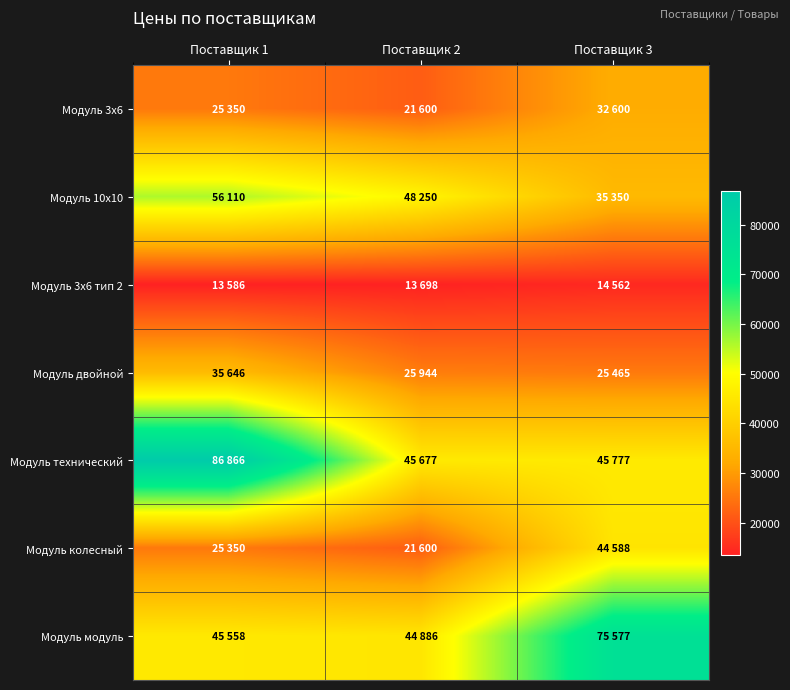

Which series has the largest total across all categories?

Модуль технический